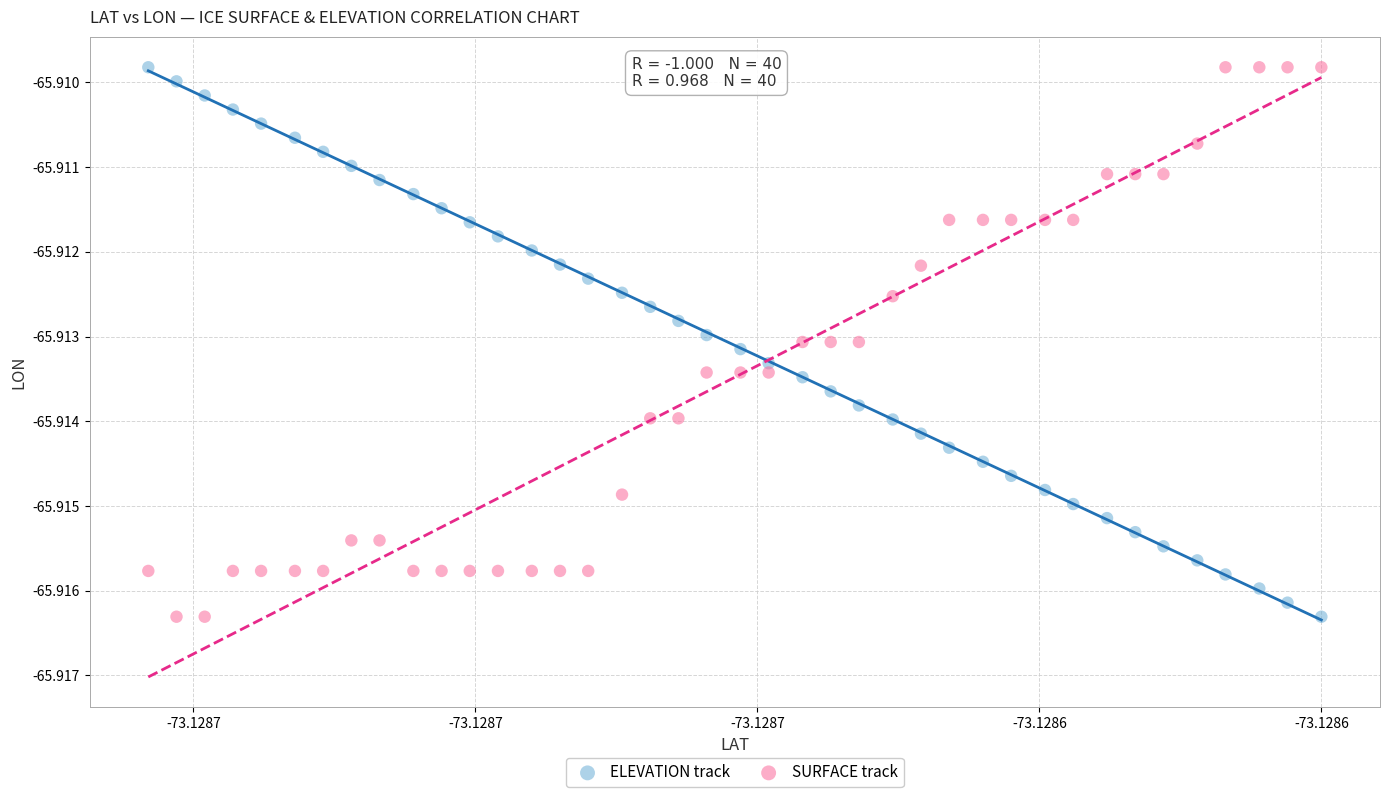

How many data points are displayed?

80